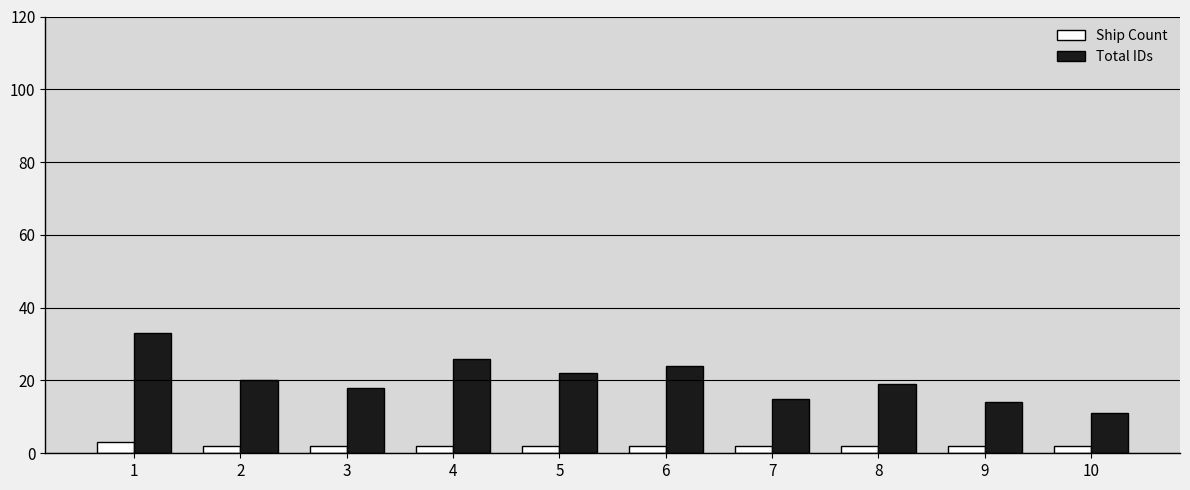

What is the sum of all Ship Count values?

21